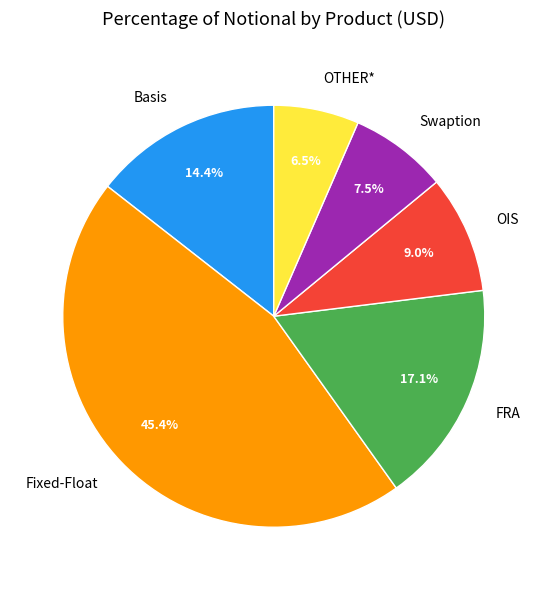

To the nearest percent, what is the combined percentage of Basis and FRA?

32%